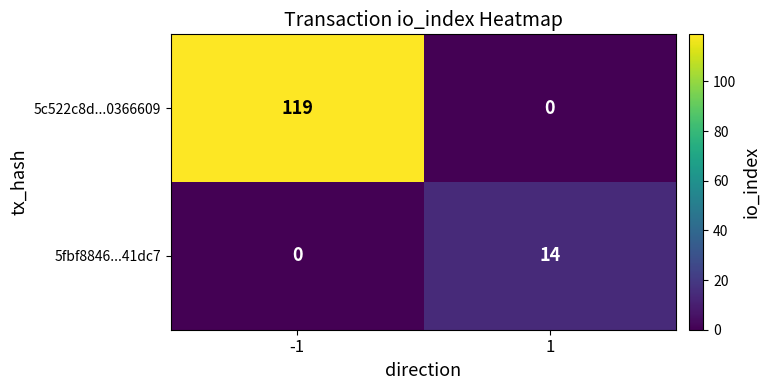

Rank the series by their average value, from lowest to highest.

5fbf8846...41dc7, 5c522c8d...0366609